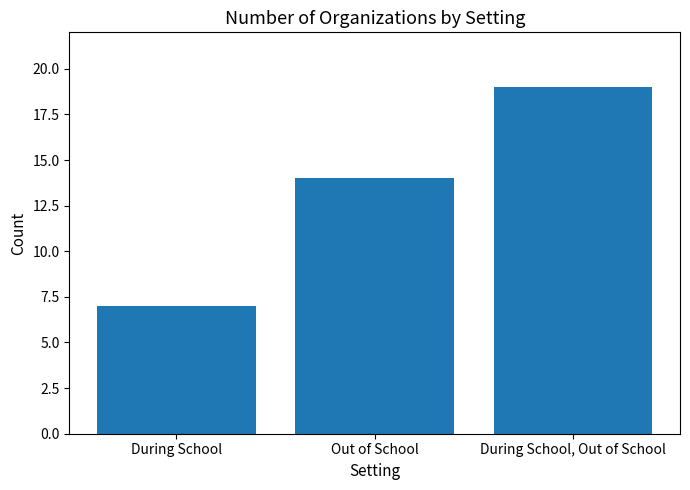

Between Out of School and During School, Out of School, which is larger?

During School, Out of School